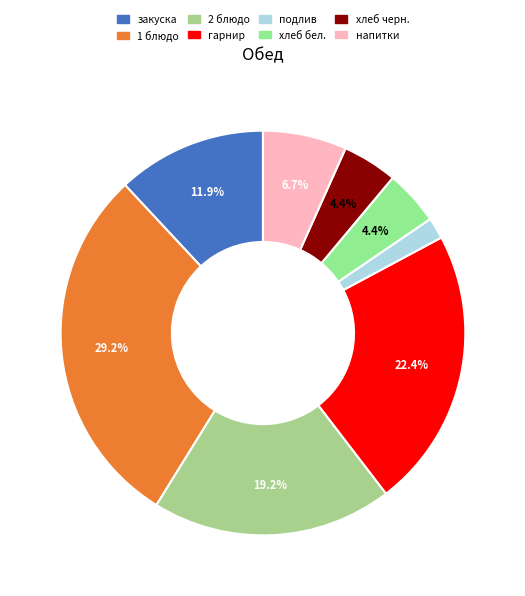

Does any single category account for the majority?

No